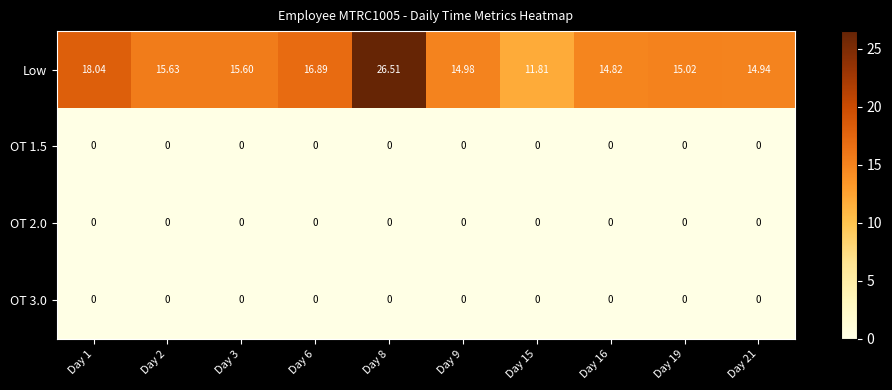

How many data points does each series have?

10